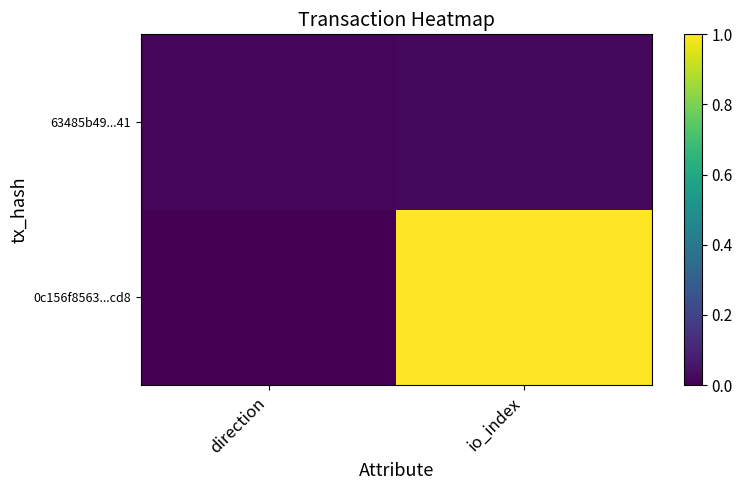

Which series has the largest total across all categories?

0c156f8563...cd8